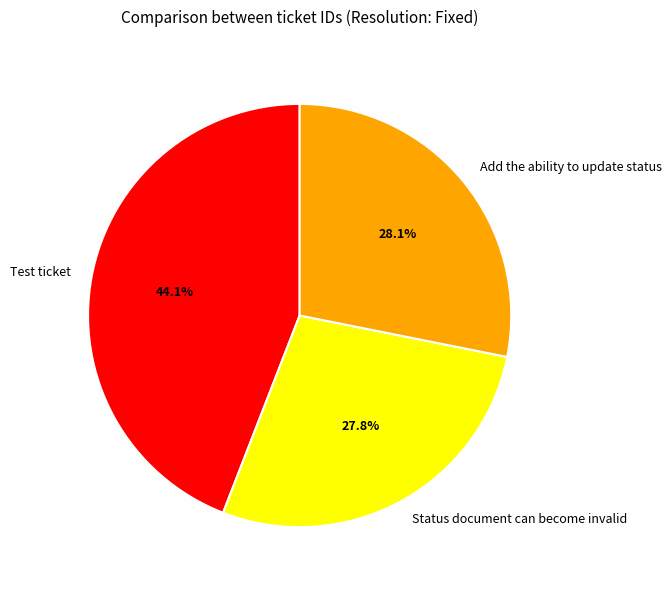

To the nearest percent, what is the average slice percentage?

33%